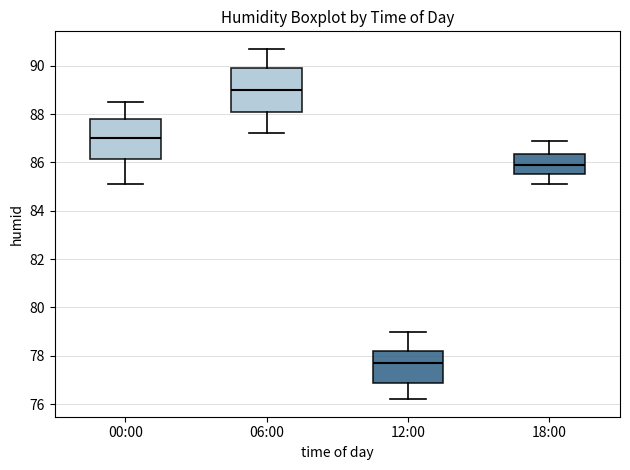

Reading left to right, read every box against the y-axis: the position of its median line, the range the box covers, and the ends of its whiskers. The values are not printed on the chart, so give them approximately, as read against the axis.

00:00: median 87.0, box 86.2 to 87.8, whiskers 85.2 to 88.6
06:00: median 89.0, box 88.2 to 90.0, whiskers 87.2 to 90.8
12:00: median 77.8, box 76.8 to 78.2, whiskers 76.2 to 79.0
18:00: median 86.0, box 85.6 to 86.4, whiskers 85.2 to 87.0